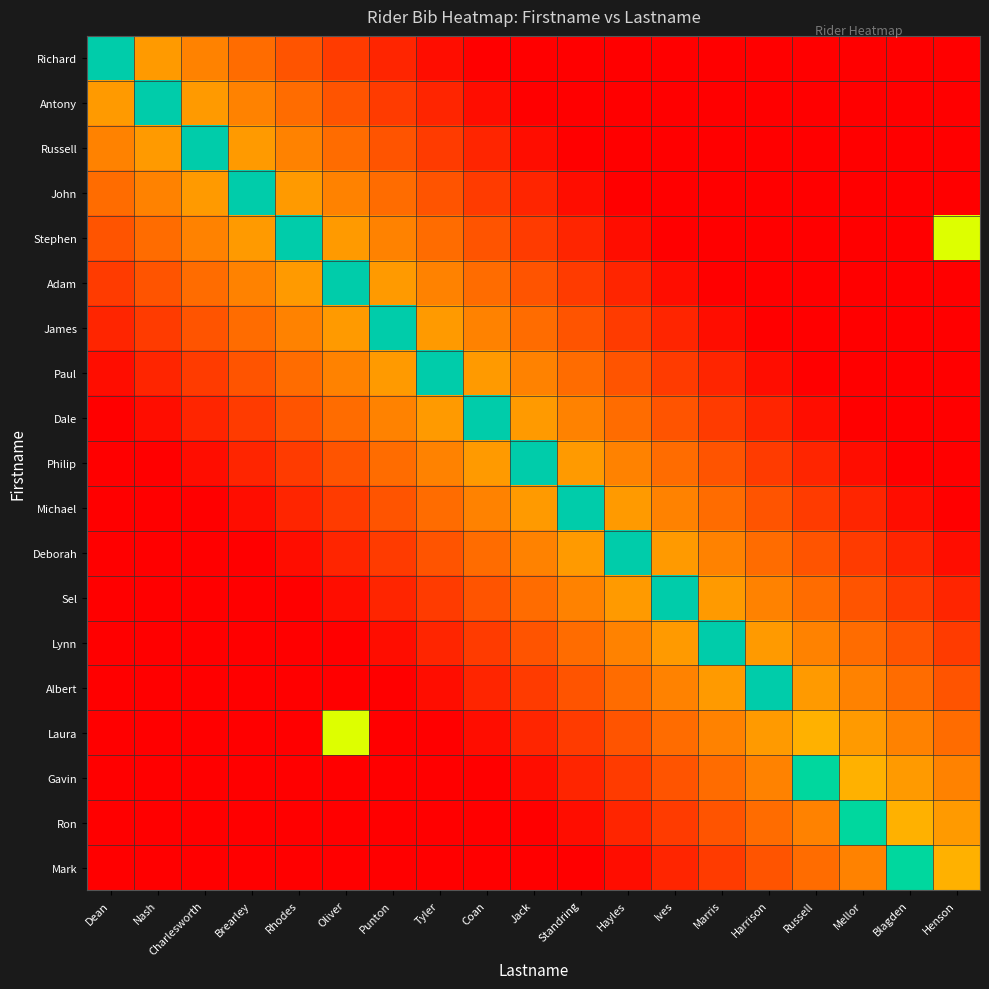

Reading right to left, transcribe all the data shown in this chart.

Richard: Henson=0.0	Blagden=0.0	Mellor=0.0	Russell=0.0	Harrison=0.0	Marris=0.0	Ives=0.0	Hayles=0.0	Standring=0.0	Jack=0.0	Coan=0.0	Tyler=0.0	Punton=0.1	Oliver=0.2	Rhodes=0.3	Brearley=0.4	Charlesworth=0.4	Nash=0.5	Dean=1.6
Antony: Henson=0.0	Blagden=0.0	Mellor=0.0	Russell=0.0	Harrison=0.0	Marris=0.0	Ives=0.0	Hayles=0.0	Standring=0.0	Jack=0.0	Coan=0.0	Tyler=0.1	Punton=0.2	Oliver=0.3	Rhodes=0.4	Brearley=0.4	Charlesworth=0.5	Nash=1.6	Dean=0.5
Russell: Henson=0.0	Blagden=0.0	Mellor=0.0	Russell=0.0	Harrison=0.0	Marris=0.0	Ives=0.0	Hayles=0.0	Standring=0.0	Jack=0.0	Coan=0.1	Tyler=0.2	Punton=0.3	Oliver=0.4	Rhodes=0.4	Brearley=0.5	Charlesworth=1.6	Nash=0.5	Dean=0.4
John: Henson=0.0	Blagden=0.0	Mellor=0.0	Russell=0.0	Harrison=0.0	Marris=0.0	Ives=0.0	Hayles=0.0	Standring=0.0	Jack=0.1	Coan=0.2	Tyler=0.3	Punton=0.4	Oliver=0.4	Rhodes=0.5	Brearley=1.6	Charlesworth=0.5	Nash=0.4	Dean=0.4
Stephen: Henson=1.0	Blagden=0.0	Mellor=0.0	Russell=0.0	Harrison=0.0	Marris=0.0	Ives=0.0	Hayles=0.0	Standring=0.1	Jack=0.2	Coan=0.3	Tyler=0.4	Punton=0.4	Oliver=0.5	Rhodes=1.6	Brearley=0.5	Charlesworth=0.4	Nash=0.4	Dean=0.3
Adam: Henson=0.0	Blagden=0.0	Mellor=0.0	Russell=0.0	Harrison=0.0	Marris=0.0	Ives=0.0	Hayles=0.1	Standring=0.2	Jack=0.3	Coan=0.4	Tyler=0.4	Punton=0.5	Oliver=1.6	Rhodes=0.5	Brearley=0.4	Charlesworth=0.4	Nash=0.3	Dean=0.2
James: Henson=0.0	Blagden=0.0	Mellor=0.0	Russell=0.0	Harrison=0.0	Marris=0.0	Ives=0.1	Hayles=0.2	Standring=0.3	Jack=0.4	Coan=0.4	Tyler=0.5	Punton=1.6	Oliver=0.5	Rhodes=0.4	Brearley=0.4	Charlesworth=0.3	Nash=0.2	Dean=0.1
Paul: Henson=0.0	Blagden=0.0	Mellor=0.0	Russell=0.0	Harrison=0.0	Marris=0.1	Ives=0.2	Hayles=0.3	Standring=0.4	Jack=0.4	Coan=0.5	Tyler=1.6	Punton=0.5	Oliver=0.4	Rhodes=0.4	Brearley=0.3	Charlesworth=0.2	Nash=0.1	Dean=0.0
Dale: Henson=0.0	Blagden=0.0	Mellor=0.0	Russell=0.0	Harrison=0.1	Marris=0.2	Ives=0.3	Hayles=0.4	Standring=0.4	Jack=0.5	Coan=1.6	Tyler=0.5	Punton=0.4	Oliver=0.4	Rhodes=0.3	Brearley=0.2	Charlesworth=0.1	Nash=0.0	Dean=0.0
Philip: Henson=0.0	Blagden=0.0	Mellor=0.0	Russell=0.1	Harrison=0.2	Marris=0.3	Ives=0.4	Hayles=0.4	Standring=0.5	Jack=1.6	Coan=0.5	Tyler=0.4	Punton=0.4	Oliver=0.3	Rhodes=0.2	Brearley=0.1	Charlesworth=0.0	Nash=0.0	Dean=0.0
Michael: Henson=0.0	Blagden=0.0	Mellor=0.1	Russell=0.2	Harrison=0.3	Marris=0.4	Ives=0.4	Hayles=0.5	Standring=1.6	Jack=0.5	Coan=0.4	Tyler=0.4	Punton=0.3	Oliver=0.2	Rhodes=0.1	Brearley=0.0	Charlesworth=0.0	Nash=0.0	Dean=0.0
Deborah: Henson=0.0	Blagden=0.1	Mellor=0.2	Russell=0.3	Harrison=0.4	Marris=0.4	Ives=0.5	Hayles=1.6	Standring=0.5	Jack=0.4	Coan=0.4	Tyler=0.3	Punton=0.2	Oliver=0.1	Rhodes=0.0	Brearley=0.0	Charlesworth=0.0	Nash=0.0	Dean=0.0
Sel: Henson=0.1	Blagden=0.2	Mellor=0.3	Russell=0.4	Harrison=0.4	Marris=0.5	Ives=1.6	Hayles=0.5	Standring=0.4	Jack=0.4	Coan=0.3	Tyler=0.2	Punton=0.1	Oliver=0.0	Rhodes=0.0	Brearley=0.0	Charlesworth=0.0	Nash=0.0	Dean=0.0
Lynn: Henson=0.2	Blagden=0.3	Mellor=0.4	Russell=0.4	Harrison=0.5	Marris=1.6	Ives=0.5	Hayles=0.4	Standring=0.4	Jack=0.3	Coan=0.2	Tyler=0.1	Punton=0.0	Oliver=0.0	Rhodes=0.0	Brearley=0.0	Charlesworth=0.0	Nash=0.0	Dean=0.0
Albert: Henson=0.3	Blagden=0.4	Mellor=0.4	Russell=0.5	Harrison=1.6	Marris=0.5	Ives=0.4	Hayles=0.4	Standring=0.3	Jack=0.2	Coan=0.1	Tyler=0.0	Punton=0.0	Oliver=0.0	Rhodes=0.0	Brearley=0.0	Charlesworth=0.0	Nash=0.0	Dean=0.0
Laura: Henson=0.4	Blagden=0.4	Mellor=0.5	Russell=0.6	Harrison=0.5	Marris=0.4	Ives=0.4	Hayles=0.3	Standring=0.2	Jack=0.1	Coan=0.0	Tyler=0.0	Punton=0.0	Oliver=1.0	Rhodes=0.0	Brearley=0.0	Charlesworth=0.0	Nash=0.0	Dean=0.0
Gavin: Henson=0.4	Blagden=0.5	Mellor=0.6	Russell=1.5	Harrison=0.4	Marris=0.4	Ives=0.3	Hayles=0.2	Standring=0.1	Jack=0.0	Coan=0.0	Tyler=0.0	Punton=0.0	Oliver=0.0	Rhodes=0.0	Brearley=0.0	Charlesworth=0.0	Nash=0.0	Dean=0.0
Ron: Henson=0.5	Blagden=0.6	Mellor=1.5	Russell=0.4	Harrison=0.4	Marris=0.3	Ives=0.2	Hayles=0.1	Standring=0.0	Jack=0.0	Coan=0.0	Tyler=0.0	Punton=0.0	Oliver=0.0	Rhodes=0.0	Brearley=0.0	Charlesworth=0.0	Nash=0.0	Dean=0.0
Mark: Henson=0.6	Blagden=1.5	Mellor=0.4	Russell=0.4	Harrison=0.3	Marris=0.2	Ives=0.1	Hayles=0.0	Standring=0.0	Jack=0.0	Coan=0.0	Tyler=0.0	Punton=0.0	Oliver=0.0	Rhodes=0.0	Brearley=0.0	Charlesworth=0.0	Nash=0.0	Dean=0.0